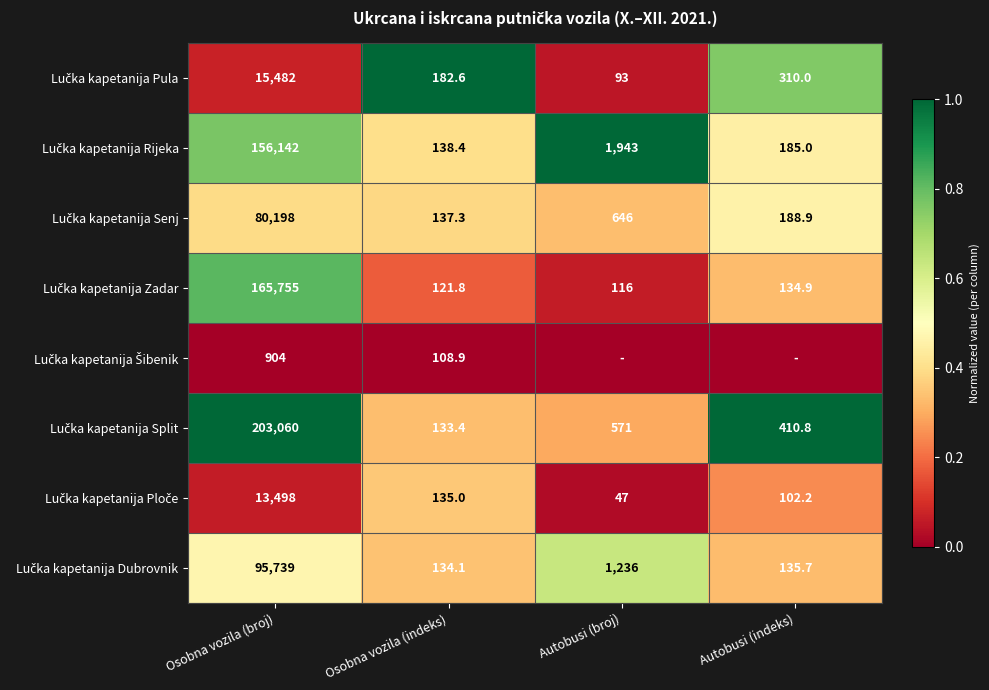

What is the difference between the highest and lowest values at Osobna vozila (broj)?

202156.0